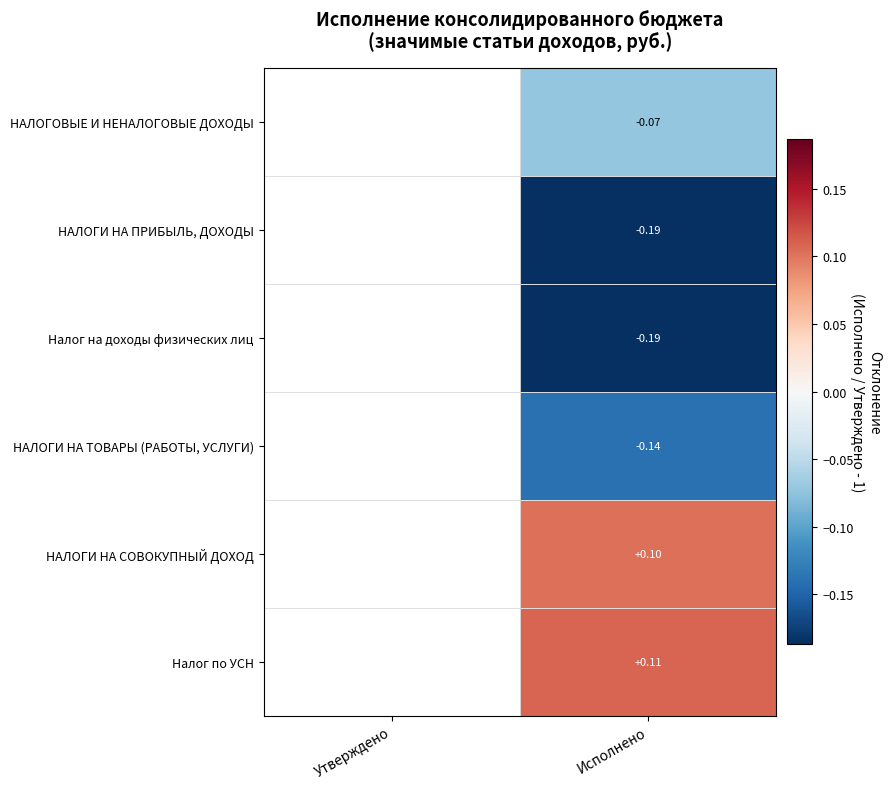

What is the sum of the НАЛОГИ НА СОВОКУПНЫЙ ДОХОД values at Утверждено and Исполнено?

0.1